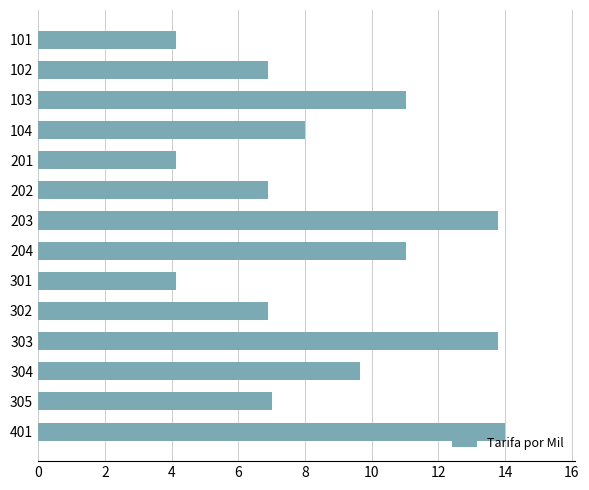

Reading bottom to top, list all the values displayed in this chart.

401=14.0	305=7.0	304=9.7	303=13.8	302=6.9	301=4.1	204=11.0	203=13.8	202=6.9	201=4.1	104=8.0	103=11.0	102=6.9	101=4.1